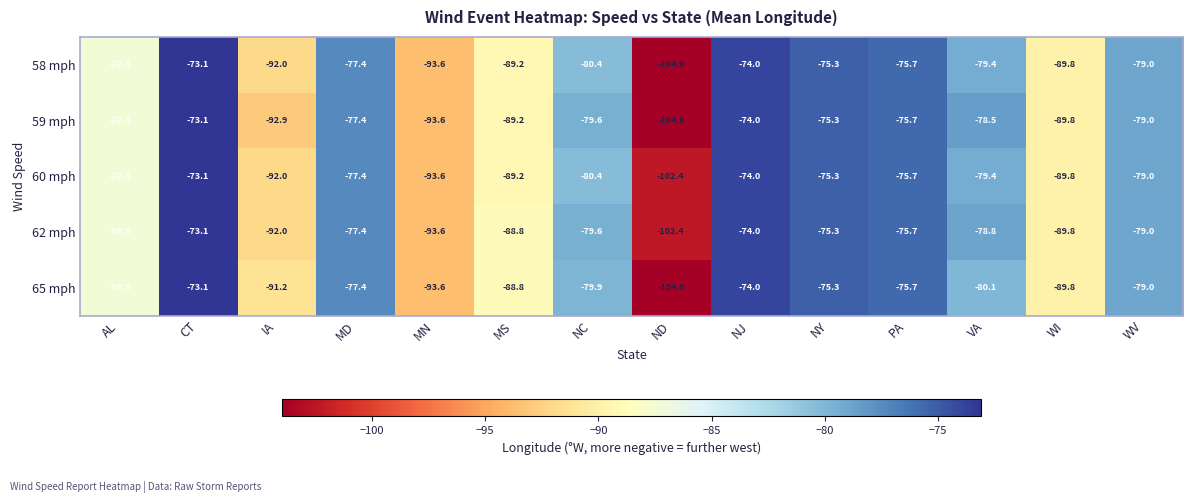

What is the difference between the 58 mph values at WV and AL?

8.3